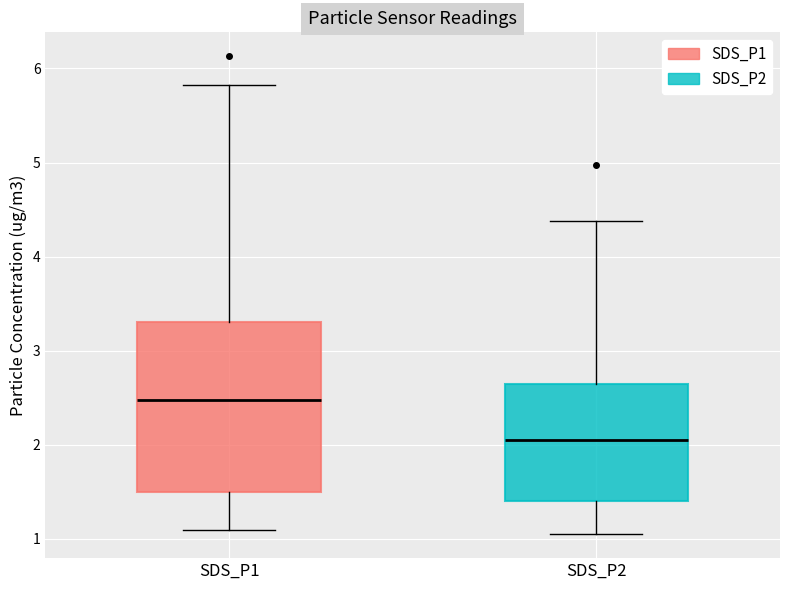

Reading left to right, read every box against the y-axis: the position of its median line, the range the box covers, and the ends of its whiskers. The values are not printed on the chart, so give them approximately, as read against the axis.

SDS_P1: median 2.5, box 1.5 to 3.3, whiskers 1.1 to 5.8
SDS_P2: median 2.1, box 1.4 to 2.7, whiskers 1.1 to 4.4